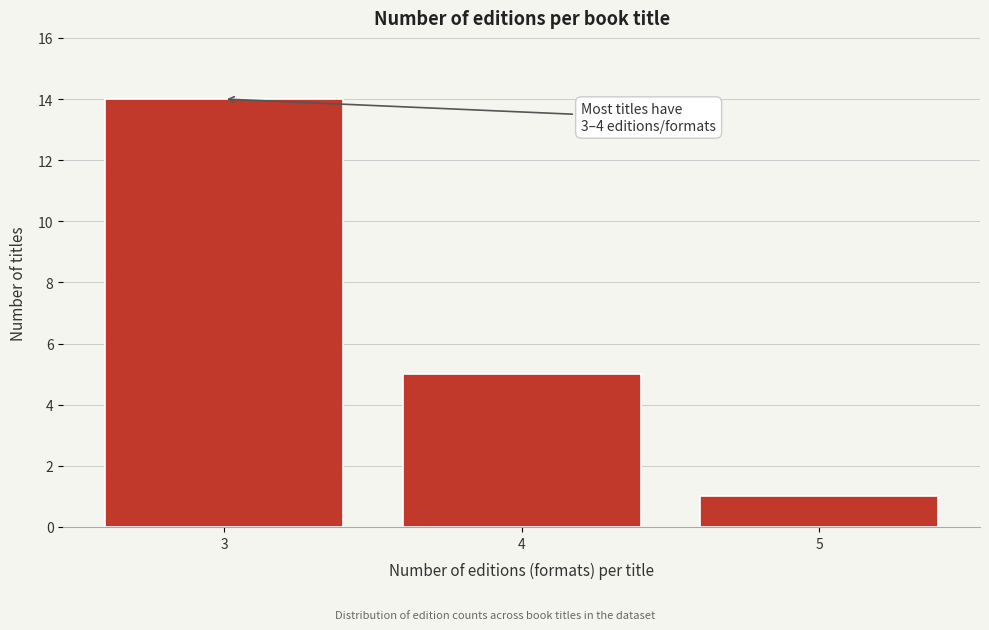

Reading left to right, what are all the values shown in this chart?

14	5	1